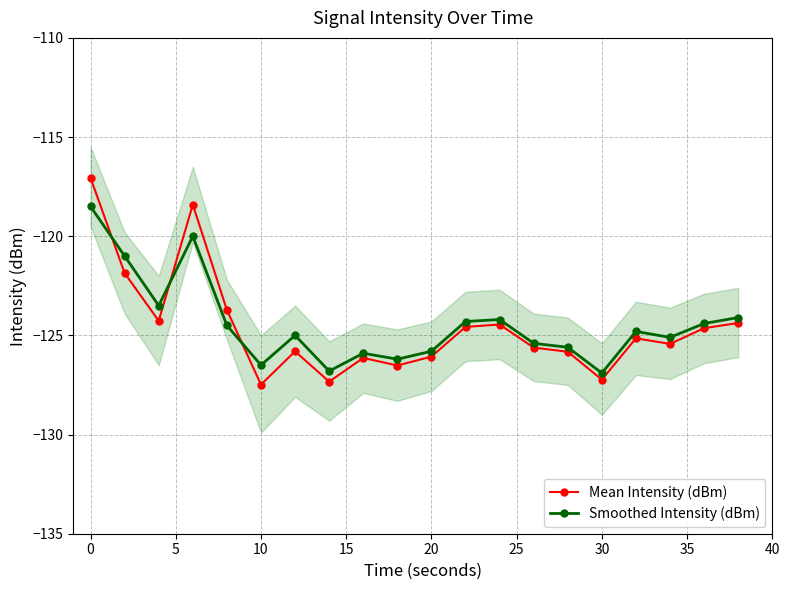

What is the minimum value for Mean Intensity (dBm)?

-127.5